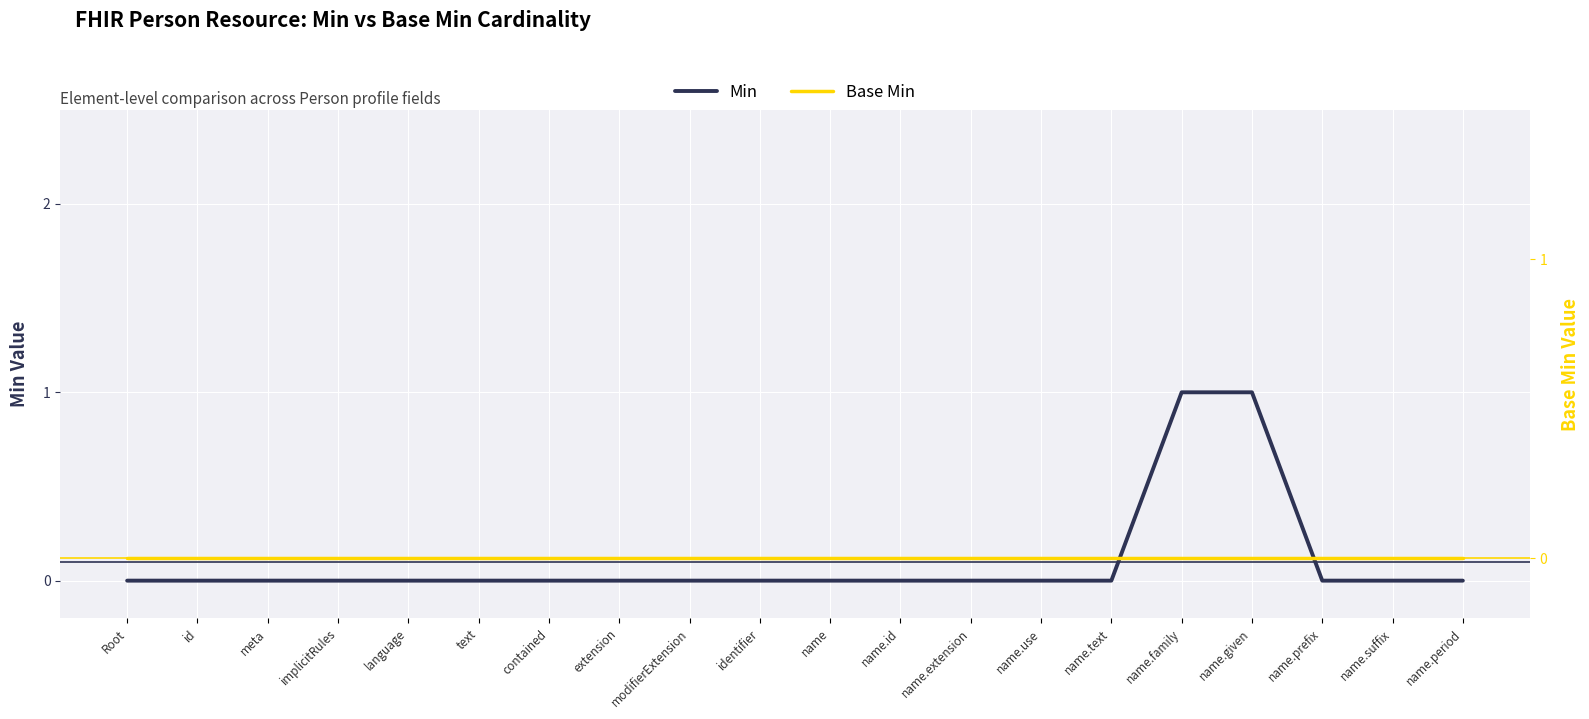

At which category does the chart reach its peak across all series?

name.family